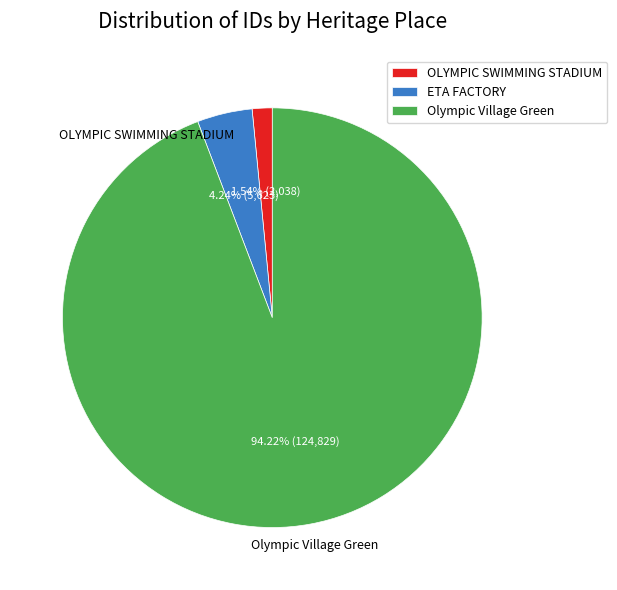

What percentage is the OLYMPIC SWIMMING STADIUM slice, to the nearest percent?

2%